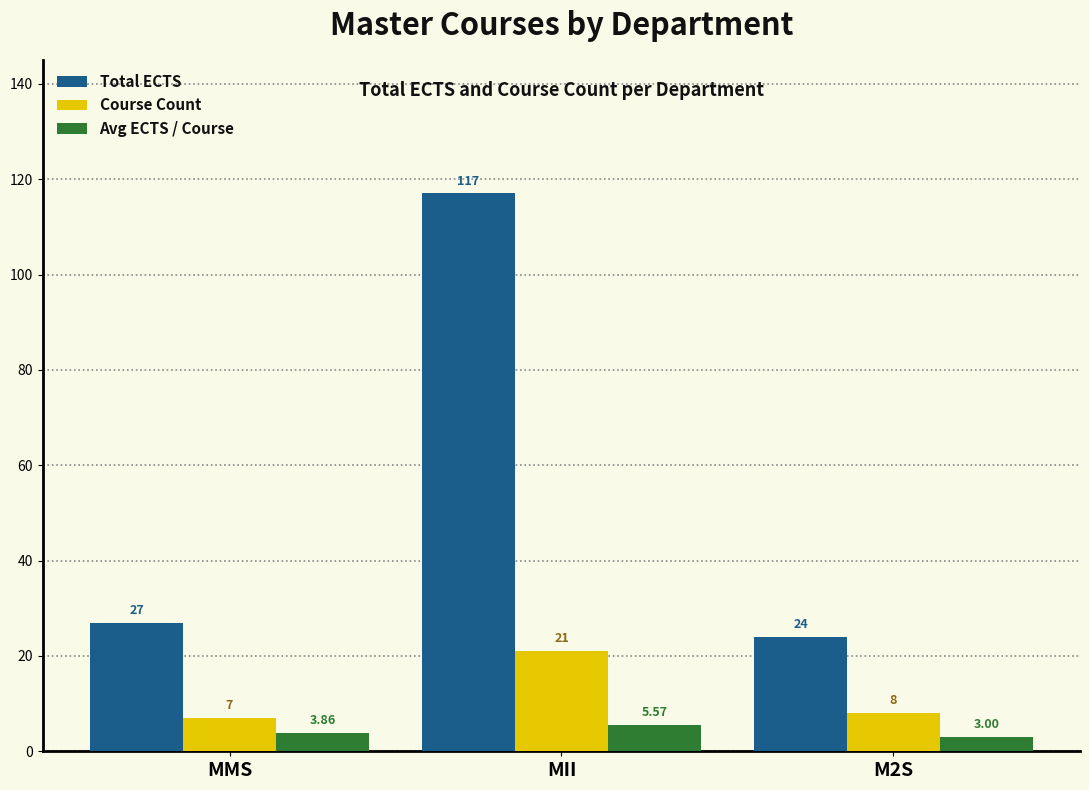

What is the spread (max minus min) of values at M2S?

21.0